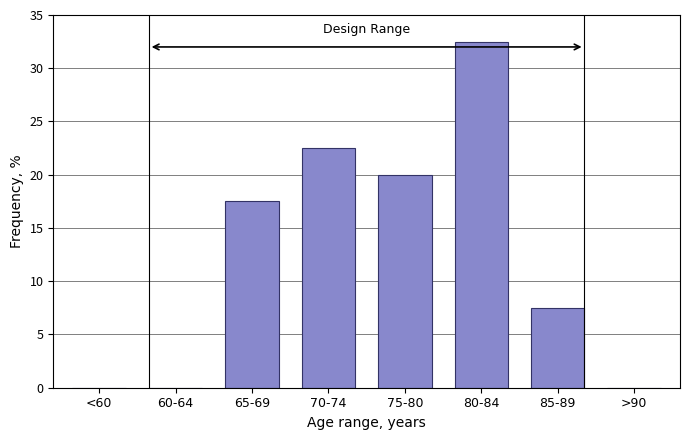

Reading left to right, what are all the values shown in this chart?

<60=0.0	60-64=0.0	65-69=17.5	70-74=22.5	75-80=20.0	80-84=32.5	85-89=7.5	>90=0.0